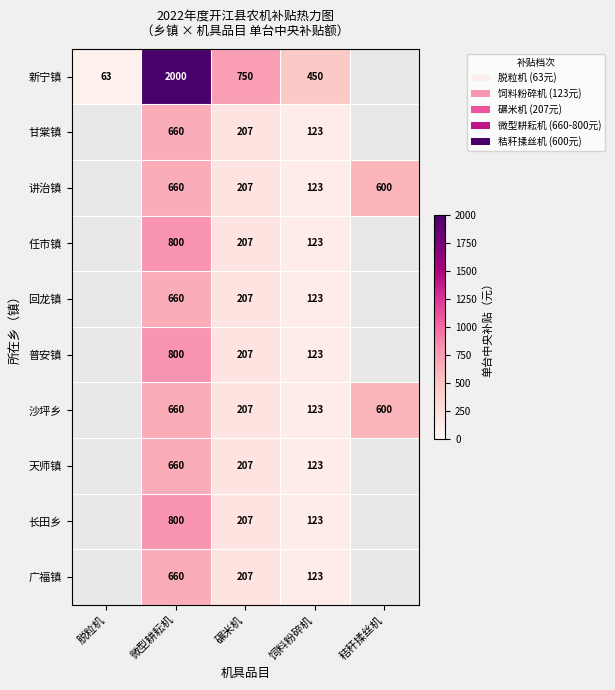

How many series are shown in this chart?

10